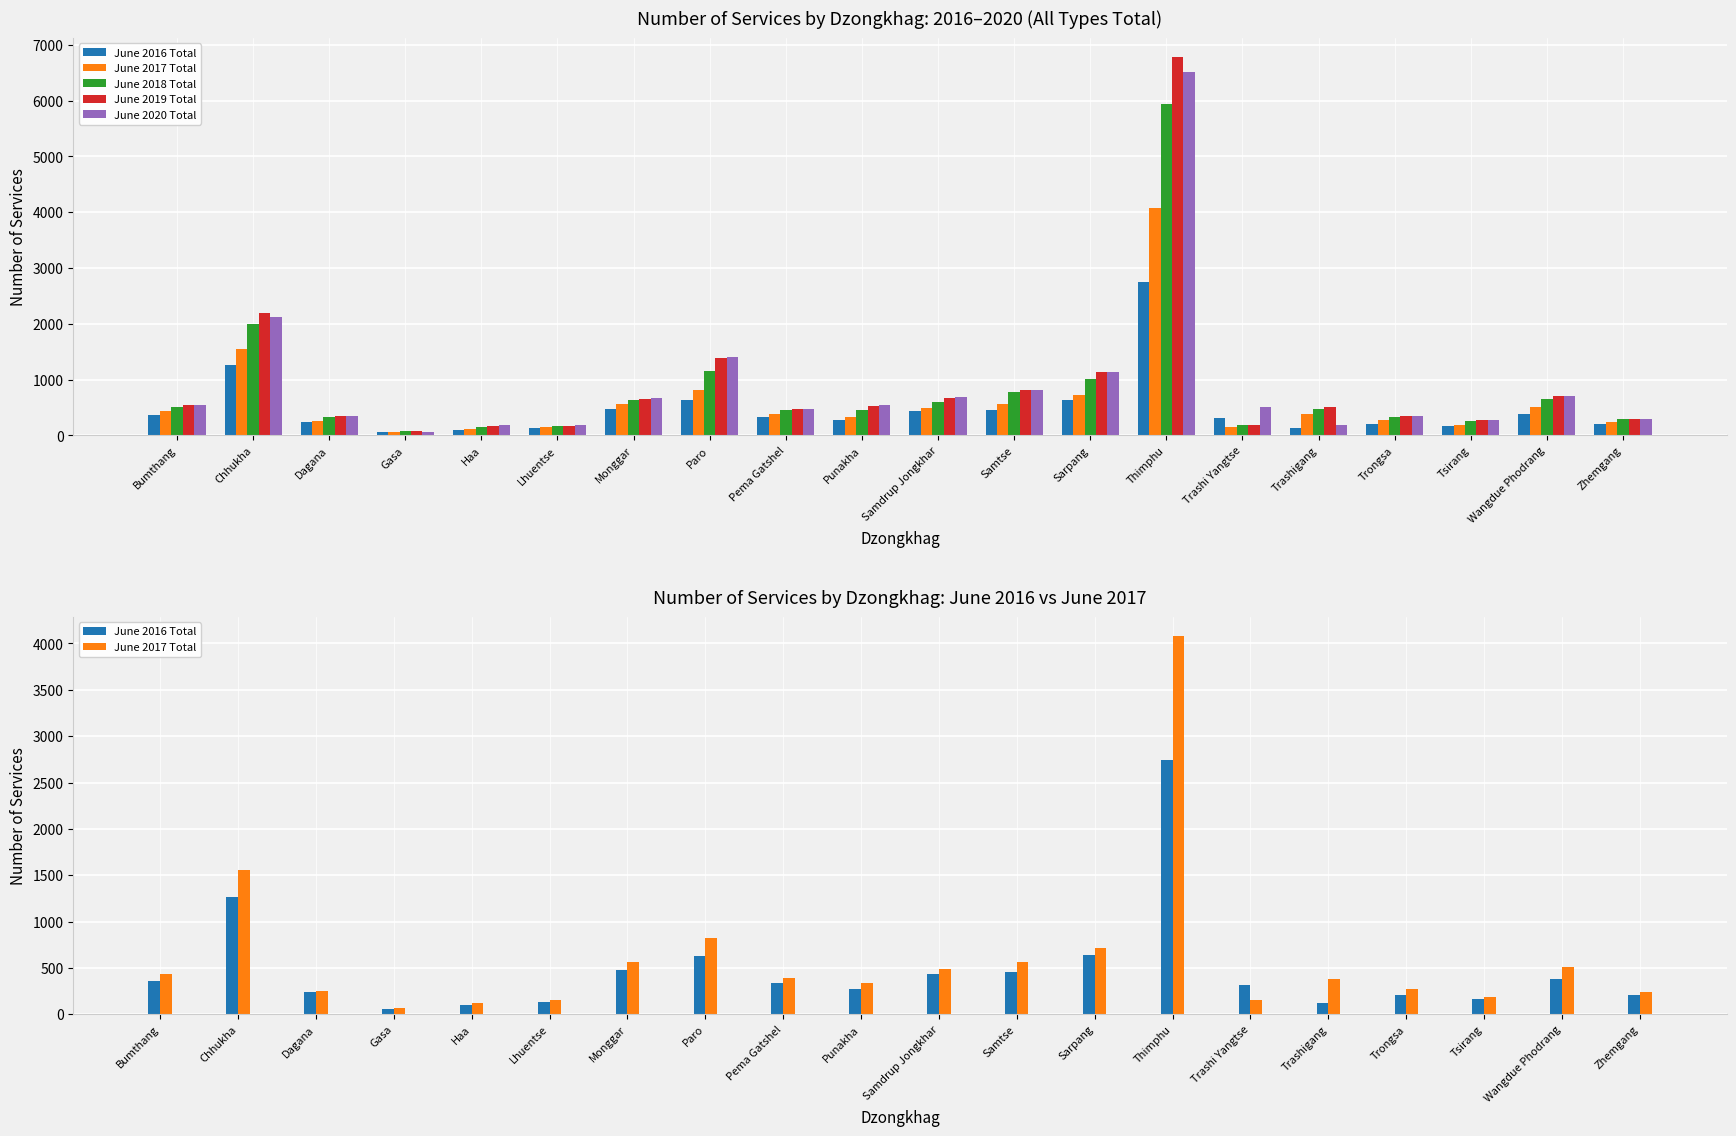

What is the difference between the June 2018 Total values at Samdrup Jongkhar and Chhukha?

1405